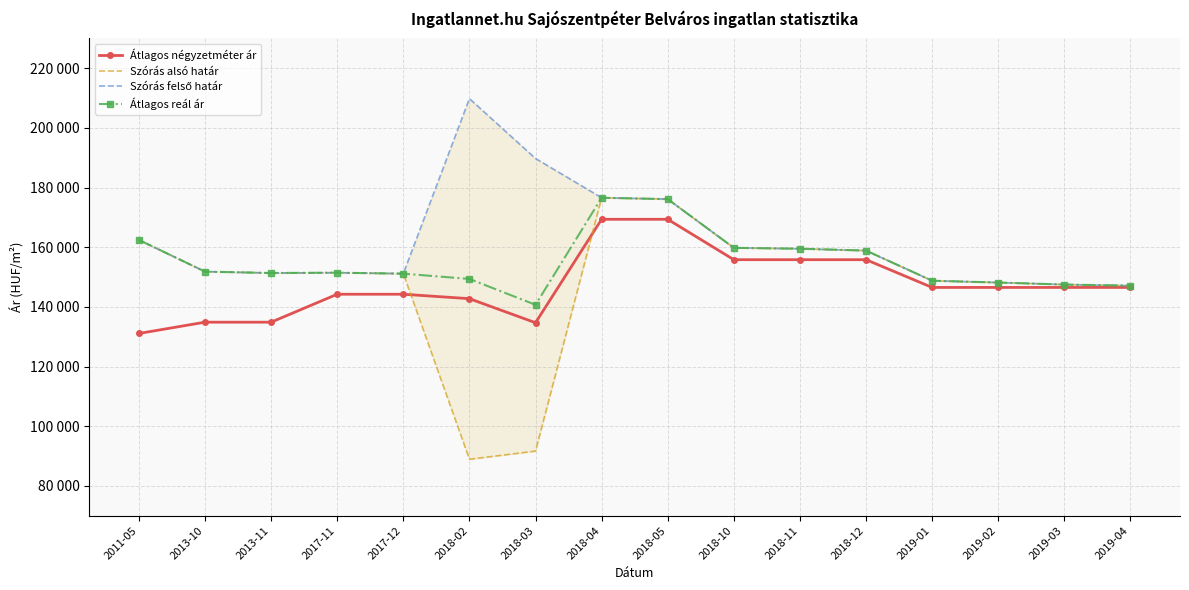

What is the value of the Átlagos reál ár point at the 13th from the left?

148763